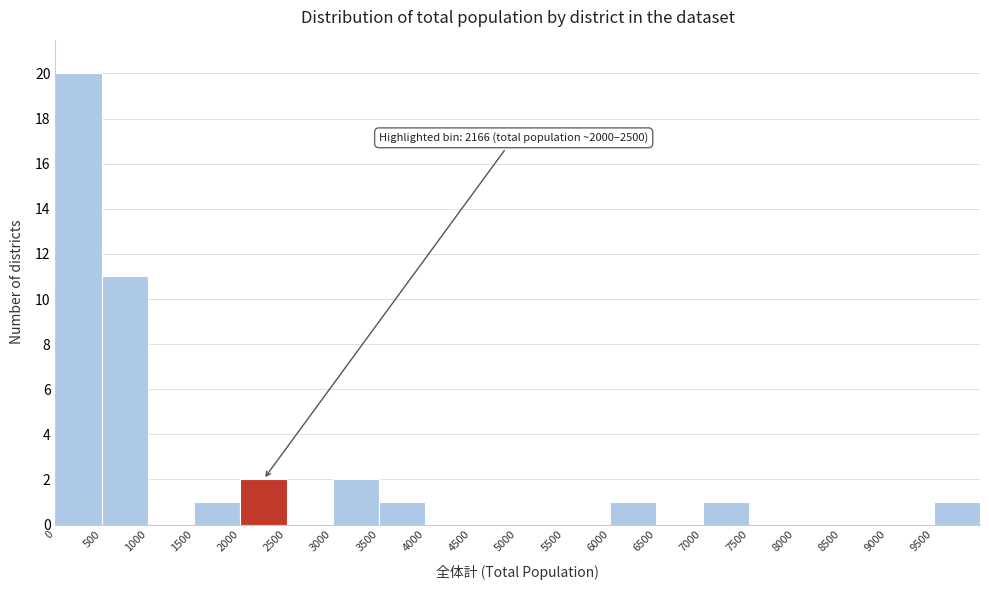

Over which range of the x-axis is the bar tallest?

0 to 500